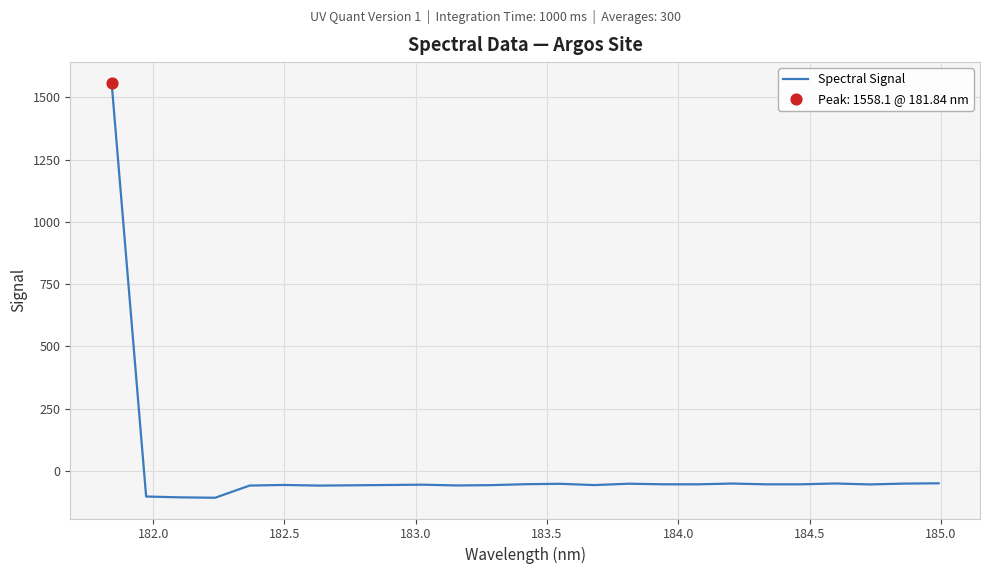

What is the greatest value displayed?

1558.1